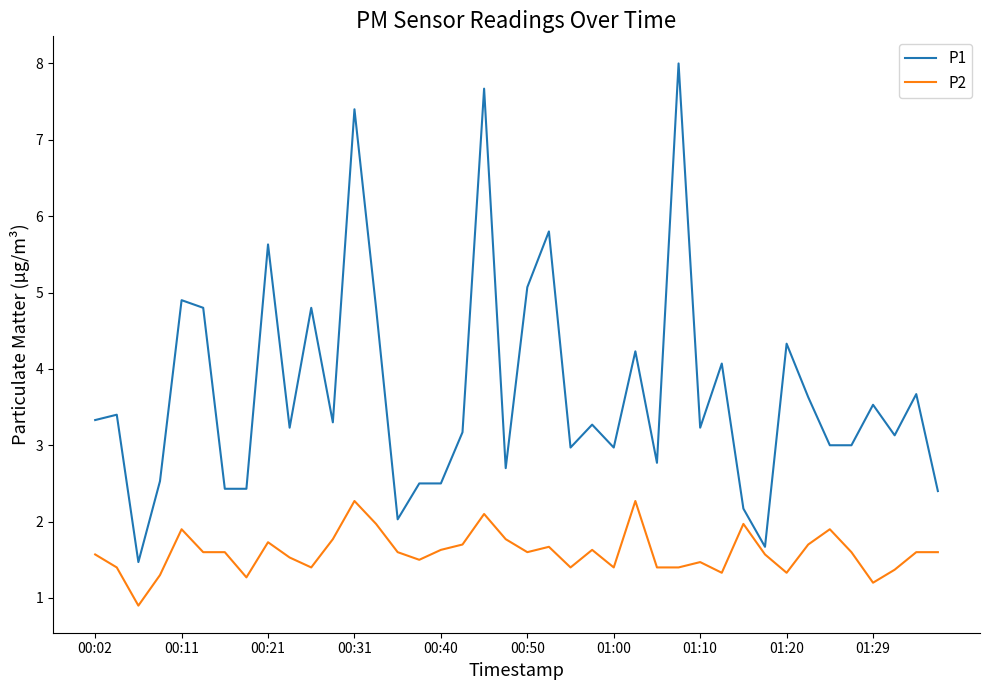

Rank the series by their average value, from lowest to highest.

P2, P1